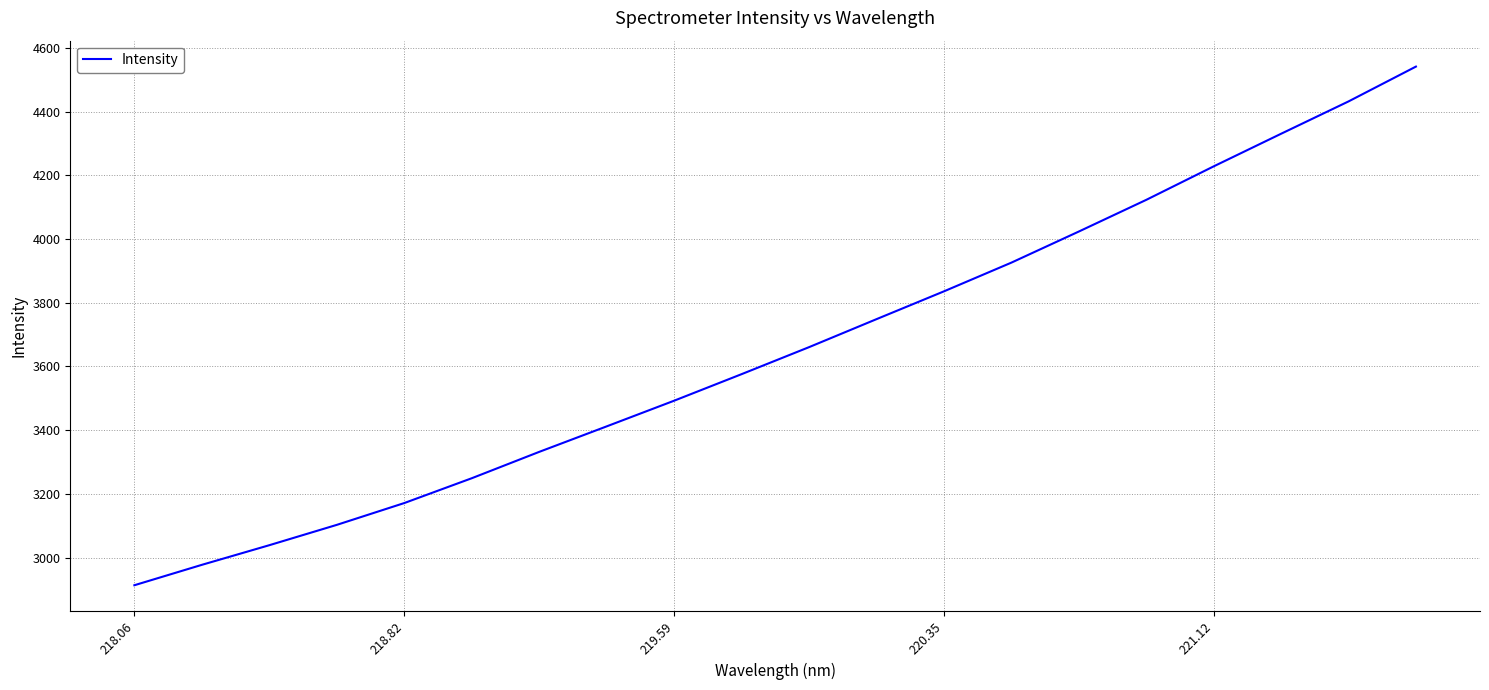

What is the difference between the maximum and second lowest values?

1563.5